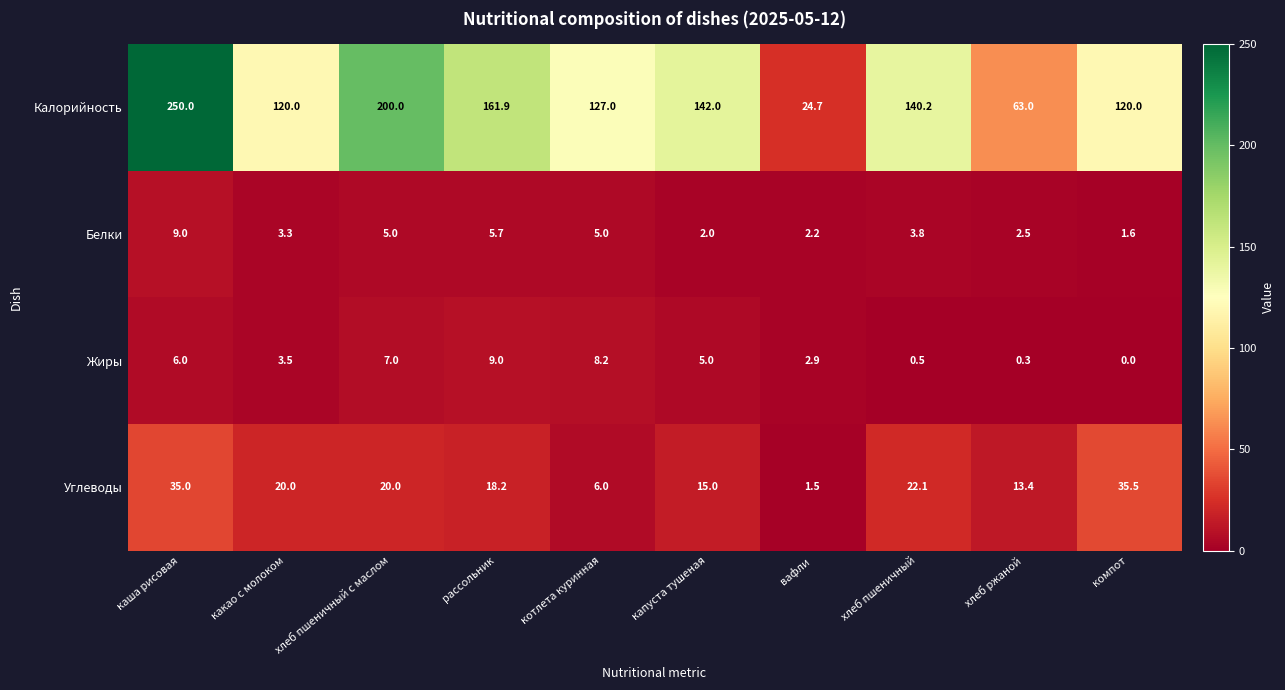

Which category has the highest value in the Жиры series?

рассольник